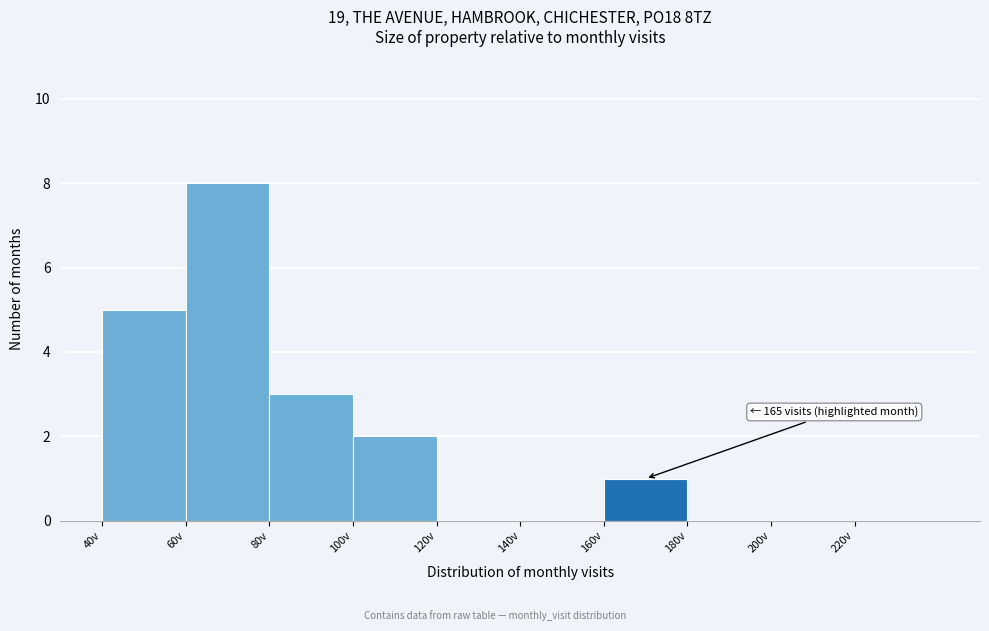

Over which range of the x-axis is the bar tallest?

60 to 80